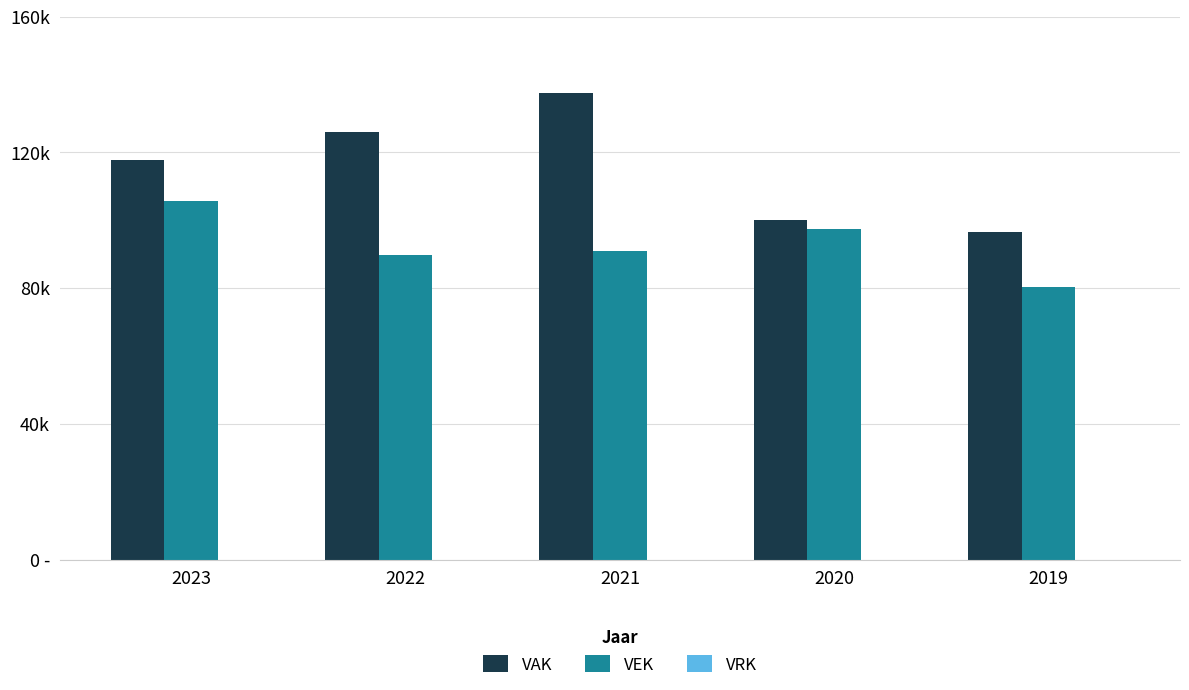

Is it true that VAK equals 99917 at 2020?

True